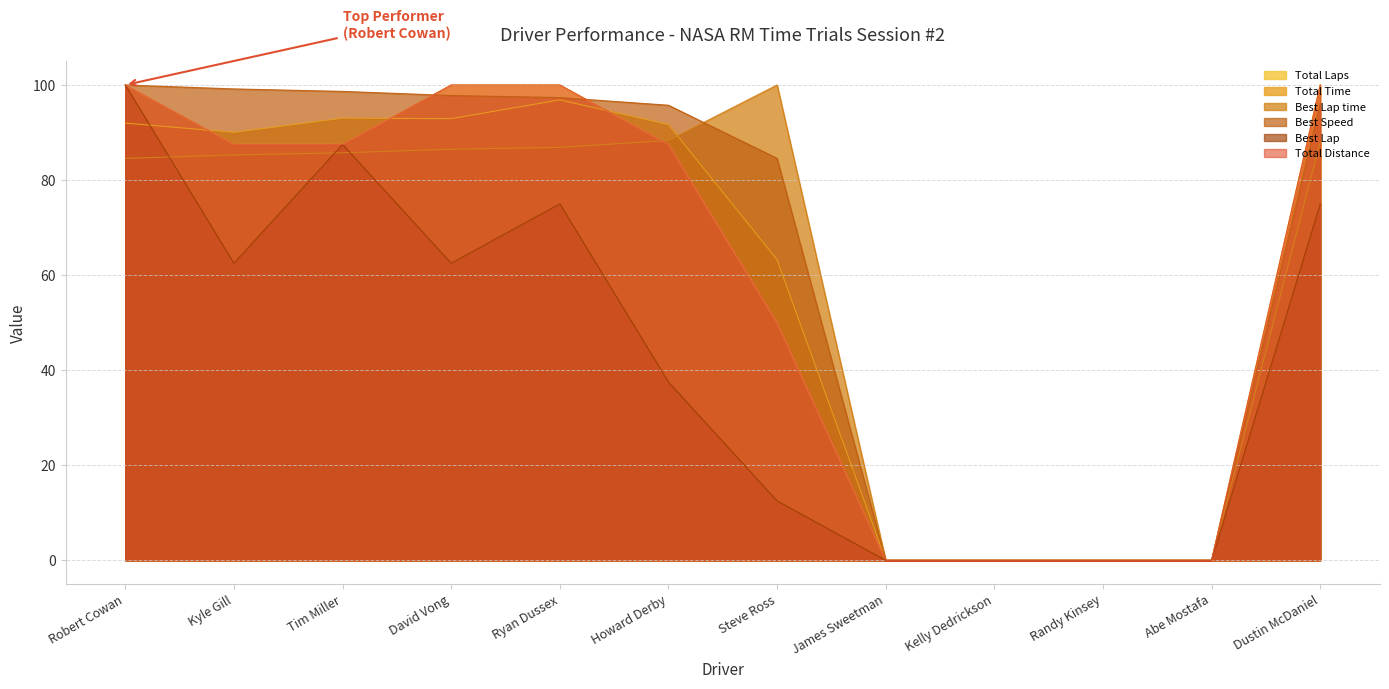

What is the difference between the Total Distance values at David Vong and Kelly Dedrickson?

100.0